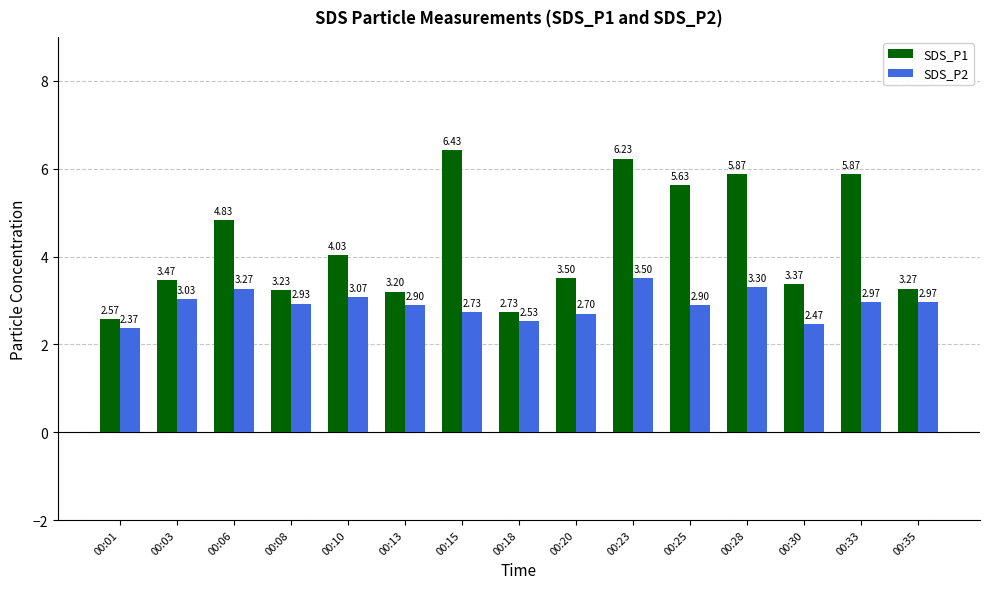

Is it true that SDS_P2 equals 0.7 at 00:18?

False